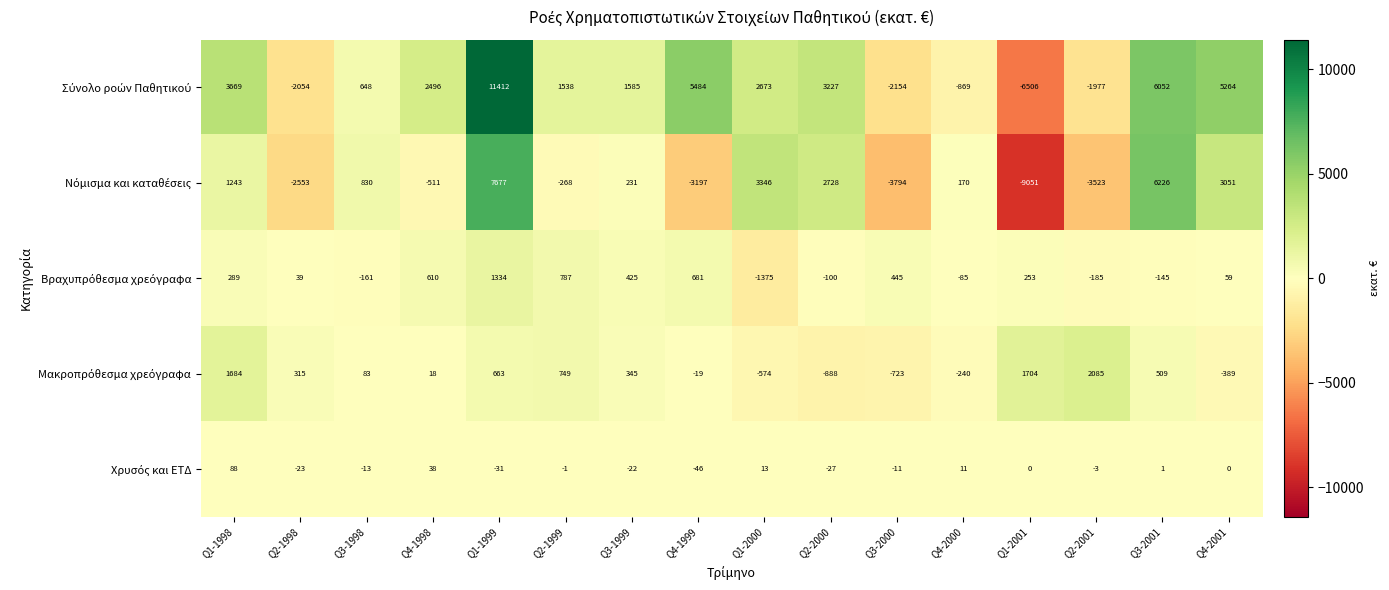

What is the difference between the highest and lowest values at Q4-2001?

5653